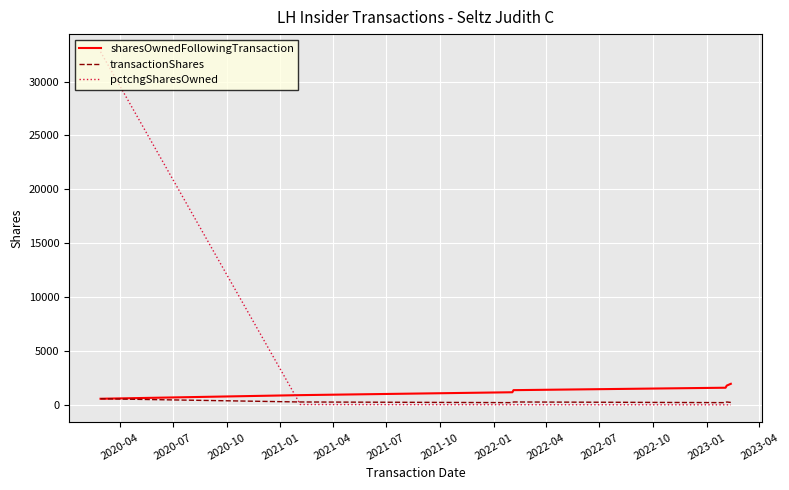

True or false: pctchgSharesOwned and sharesOwnedFollowingTransaction intersect in this chart.

True